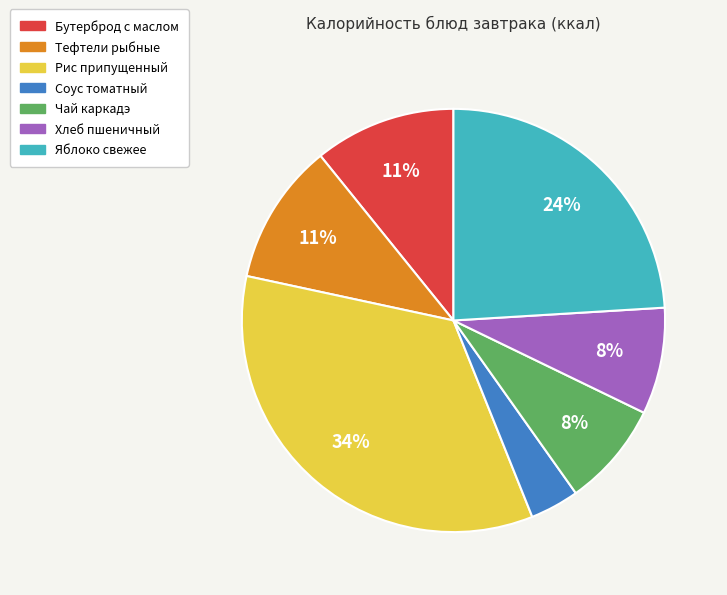

What is the ratio of the value at Яблоко свежее to the value at Тефтели рыбные?

2.2